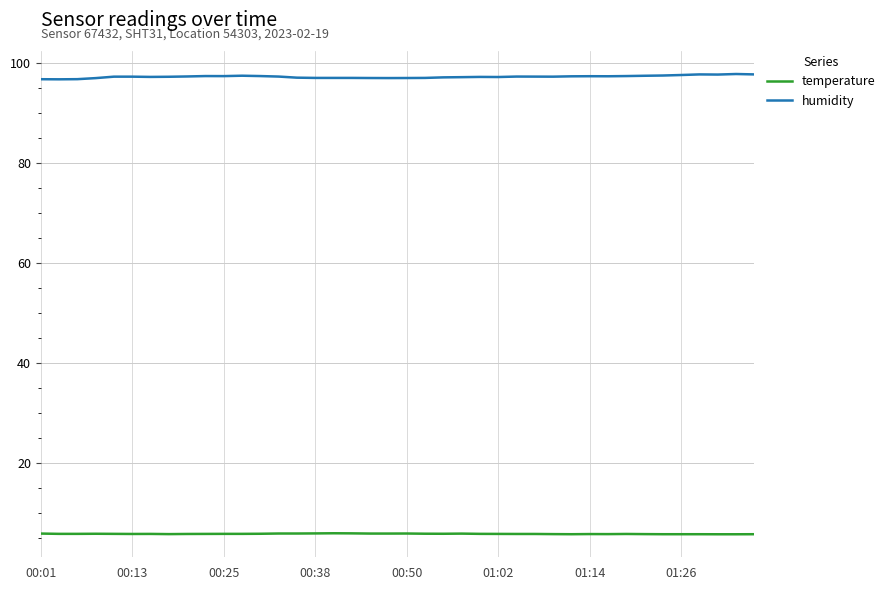

What is the greatest value displayed?

97.8